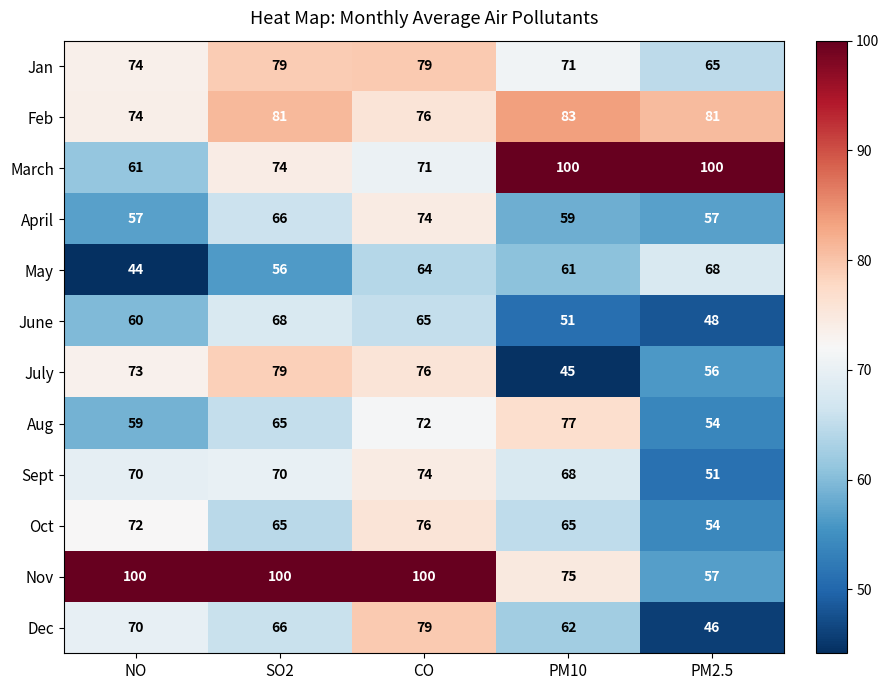

The value of March at SO2 is 74. True or false?

True